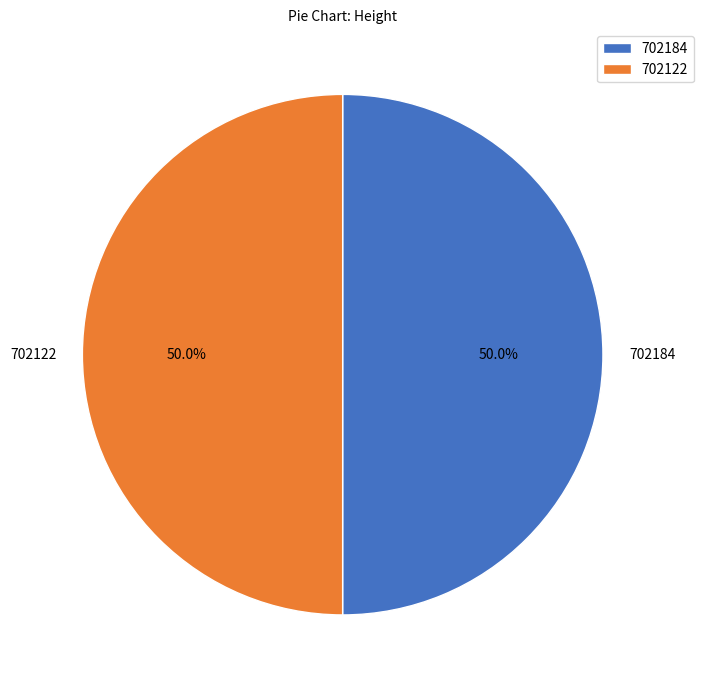

What percentage is NOT represented by 702184?

50.0%